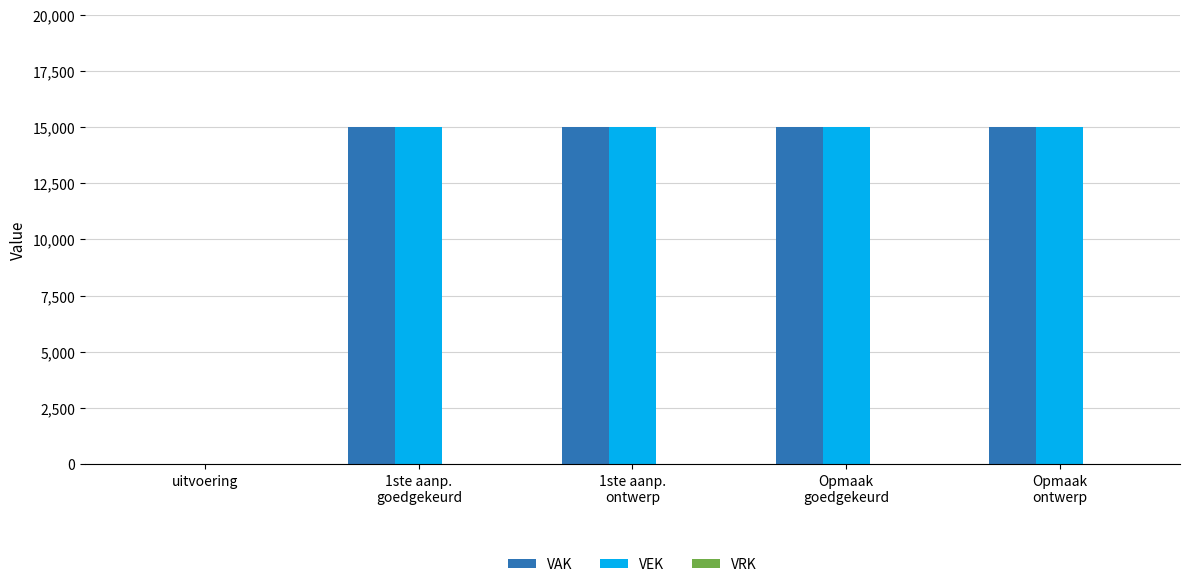

What is the sum of all VAK values?

60000